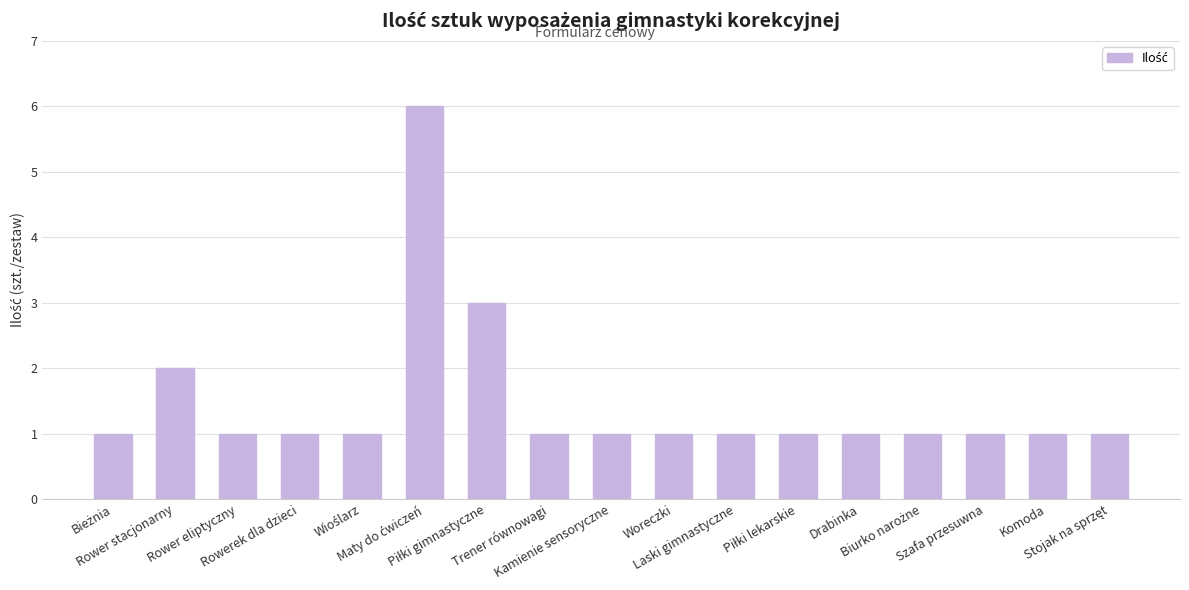

What is the sum of all values?

25